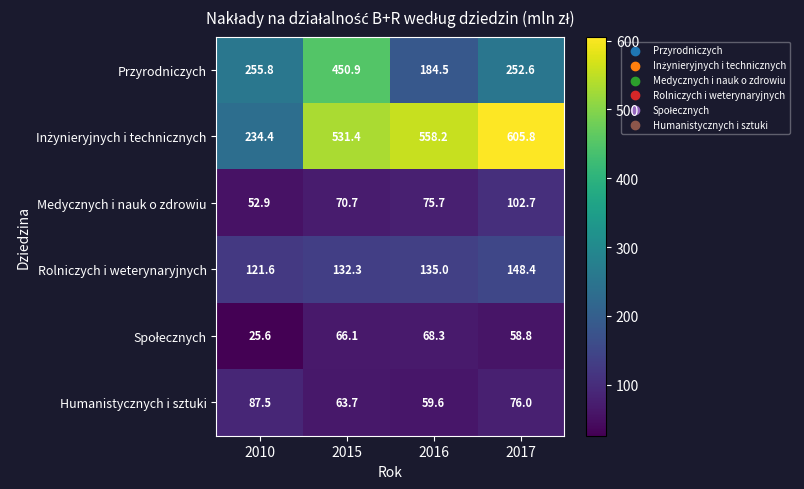

At which category is the sum across all series the highest?

2015